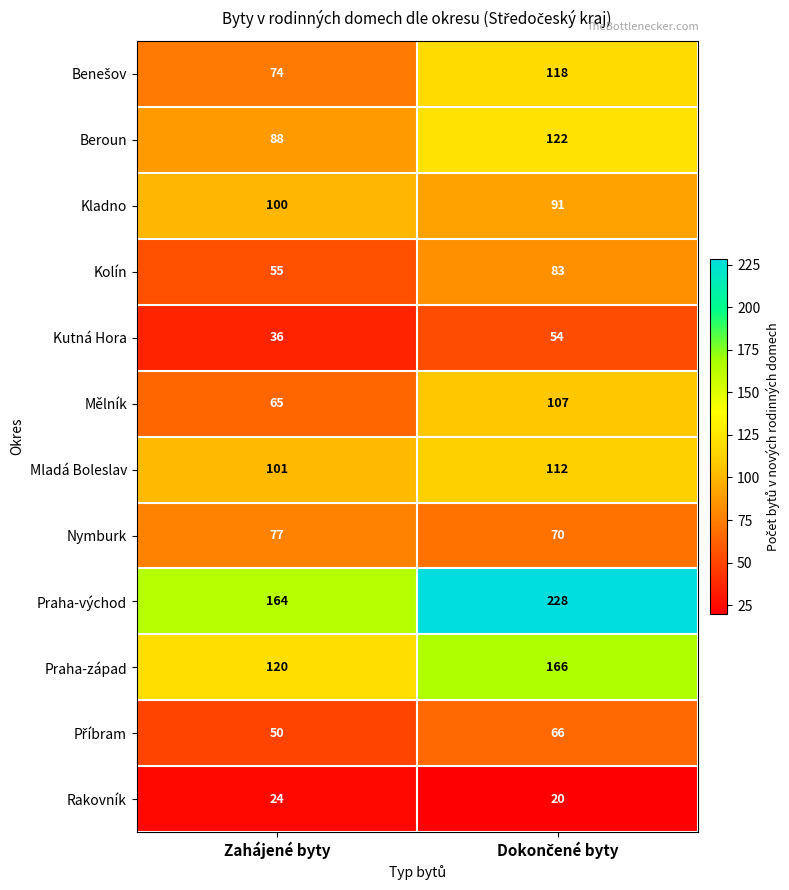

What is the total value across all series at Zahájené byty?

954